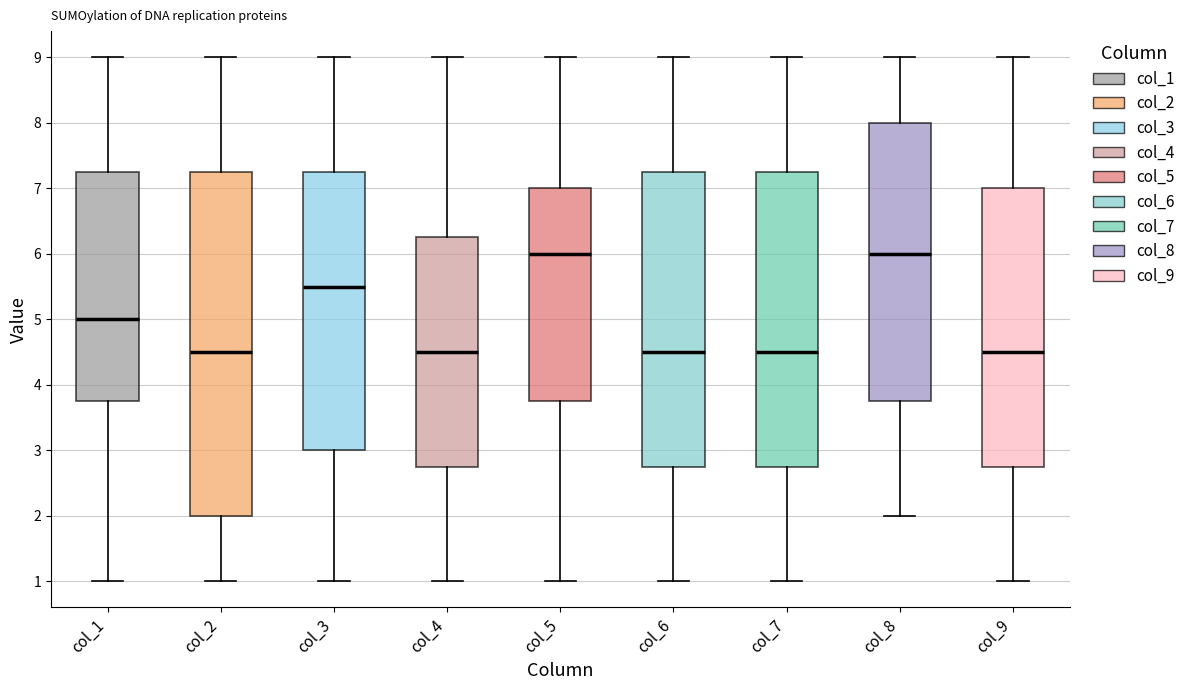

Reading left to right, transcribe this box plot: for each box, give where its median line is, the range the box spans, and where its two whiskers end, as read against the y-axis. The values are not printed on the chart, so give them approximately, as read against the axis.

col_1: median 5.0, box 3.8 to 7.3, whiskers 1.0 to 9.0
col_2: median 4.5, box 2.0 to 7.3, whiskers 1.0 to 9.0
col_3: median 5.5, box 3.0 to 7.3, whiskers 1.0 to 9.0
col_4: median 4.5, box 2.8 to 6.3, whiskers 1.0 to 9.0
col_5: median 6.0, box 3.8 to 7.0, whiskers 1.0 to 9.0
col_6: median 4.5, box 2.8 to 7.3, whiskers 1.0 to 9.0
col_7: median 4.5, box 2.8 to 7.3, whiskers 1.0 to 9.0
col_8: median 6.0, box 3.8 to 8.0, whiskers 2.0 to 9.0
col_9: median 4.5, box 2.8 to 7.0, whiskers 1.0 to 9.0